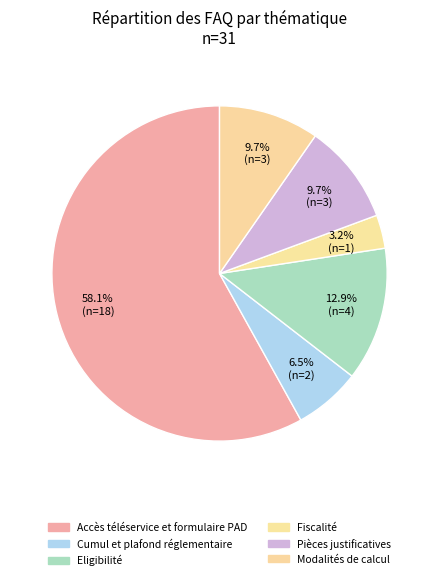

How many slices are in this pie chart?

6